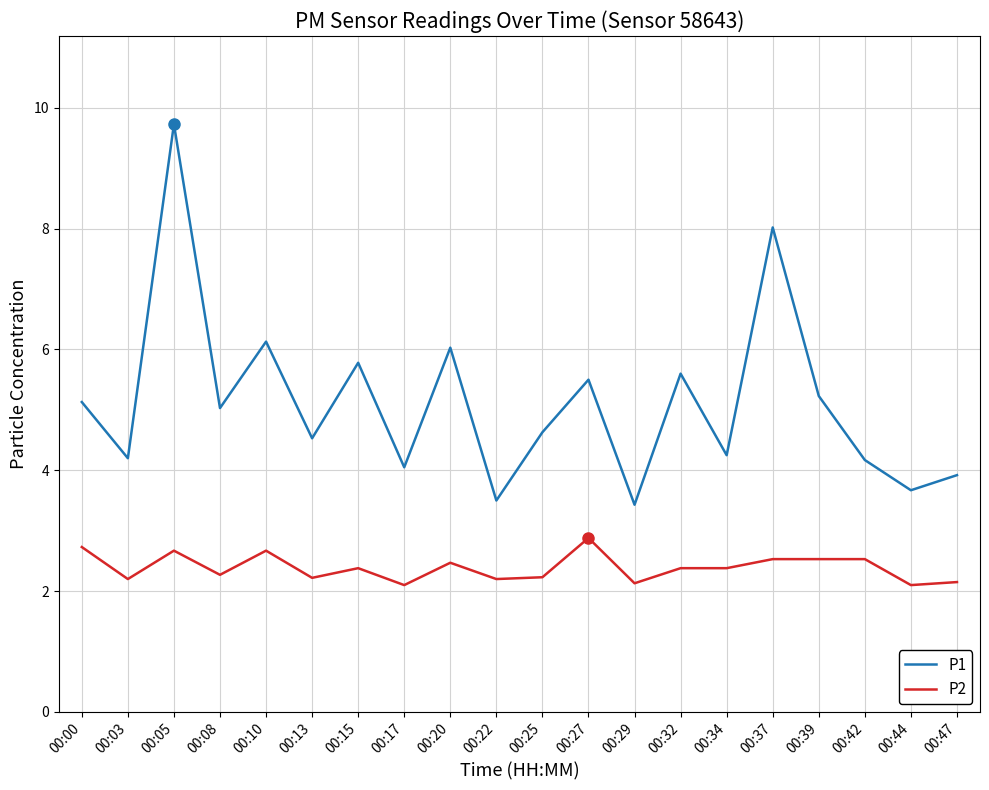

True or false: P2 has a value of 2.3 at 00:08.

True